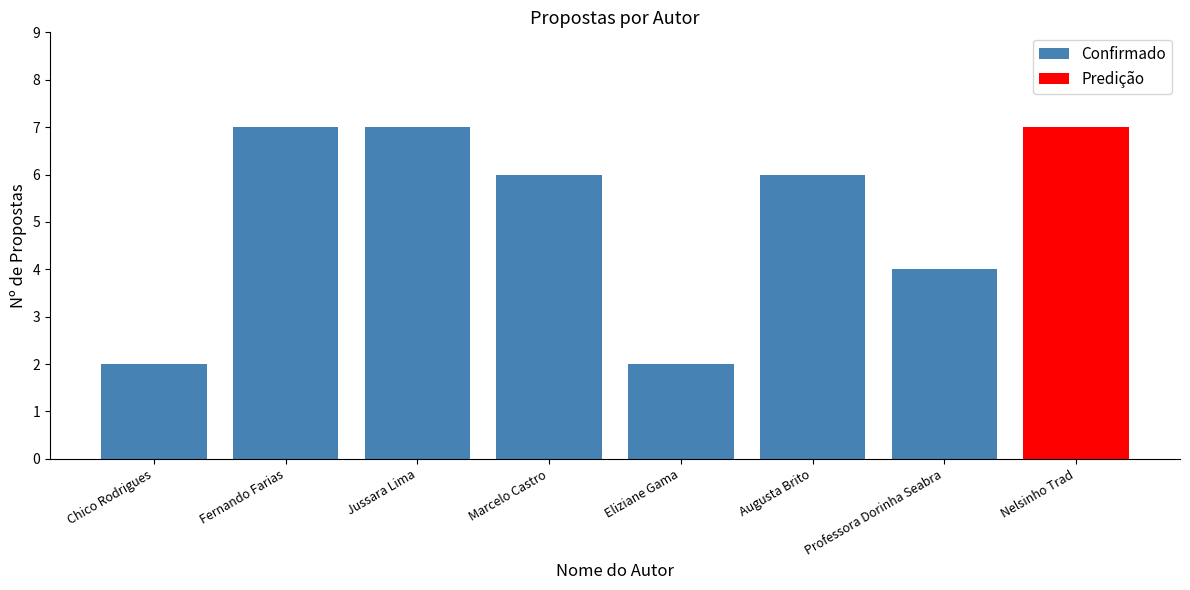

What is the smallest value displayed?

2